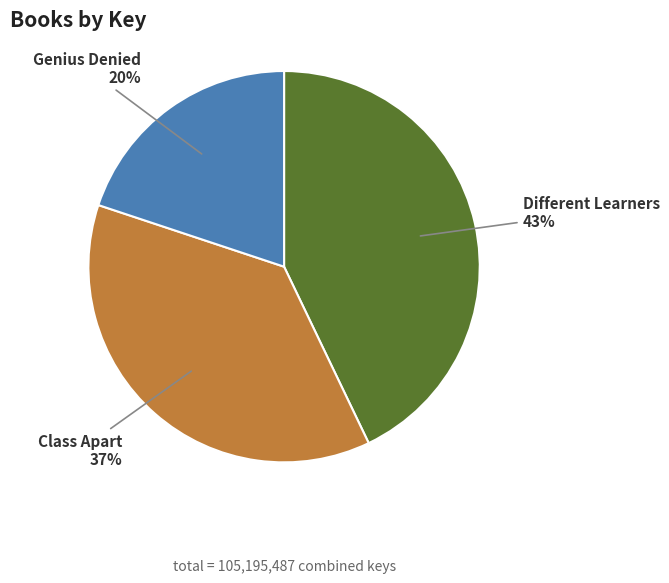

What percentage is the Class Apart slice, to the nearest percent?

37%